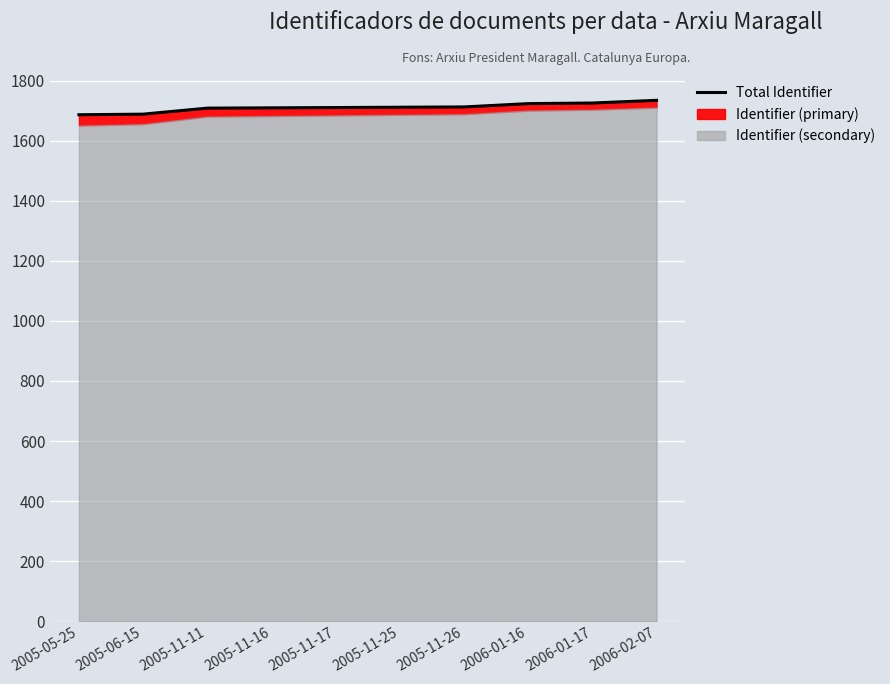

How many lines are shown in the chart?

1